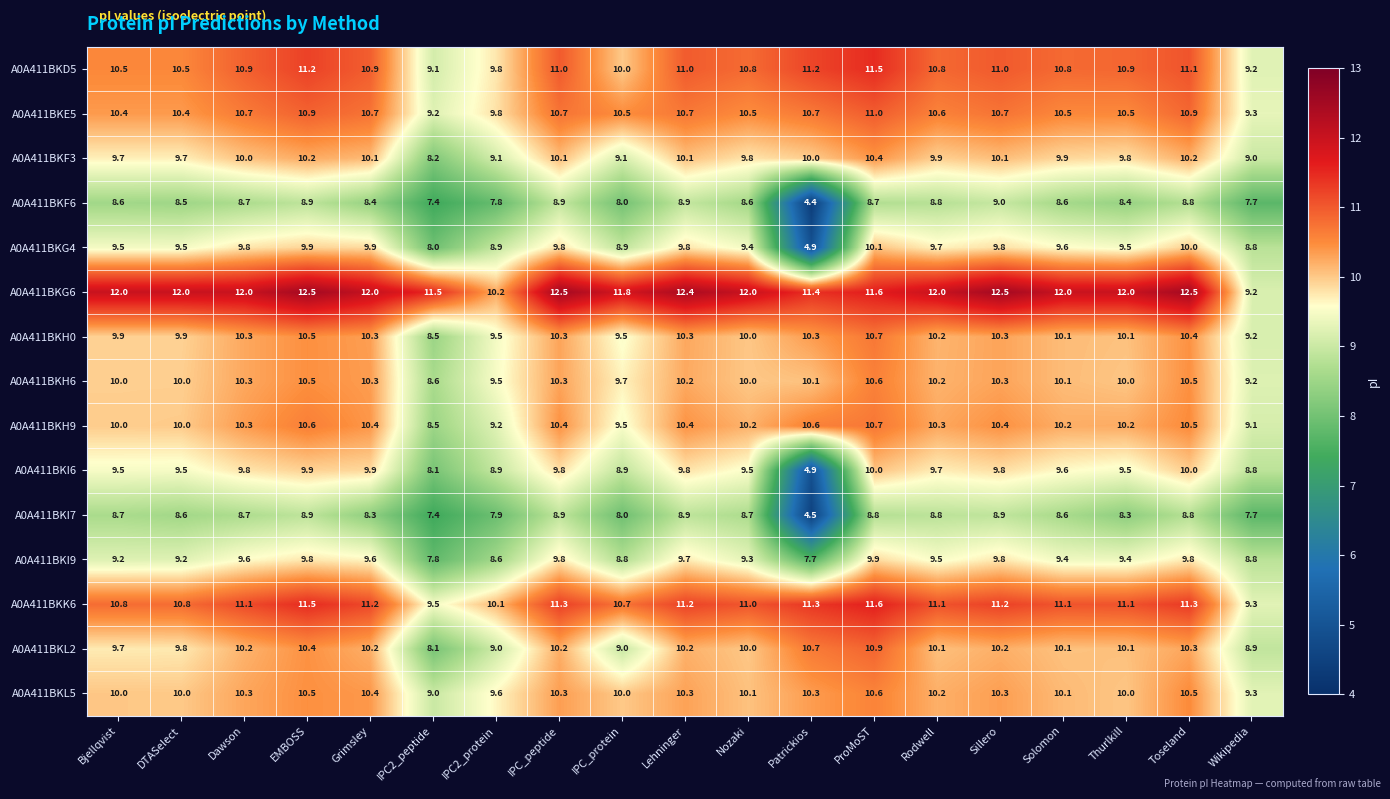

Which series has the largest total across all categories?

A0A411BKG6